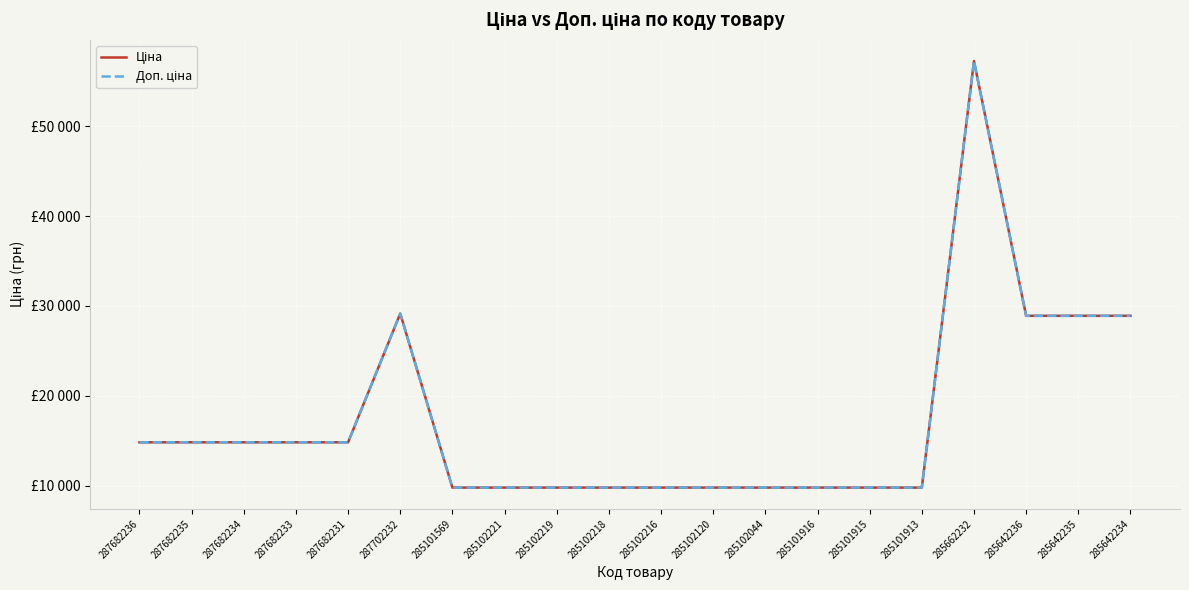

Does the chart have visible grid lines?

Yes